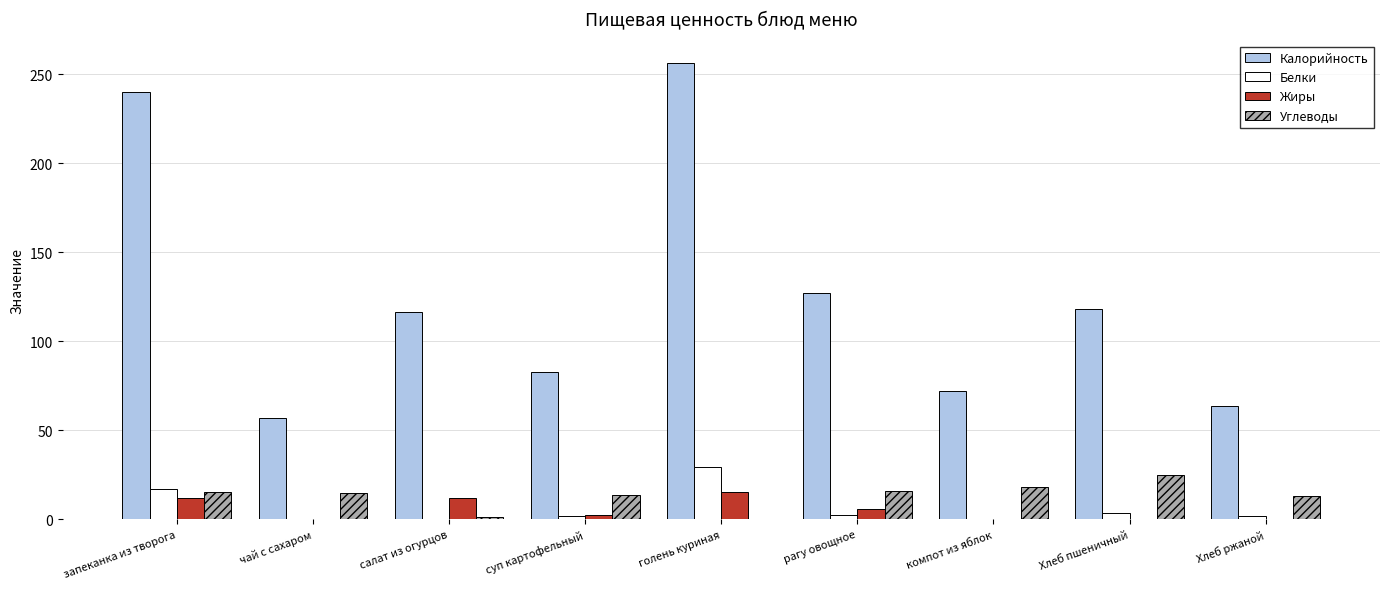

Which series has the widest spread of values?

Калорийность